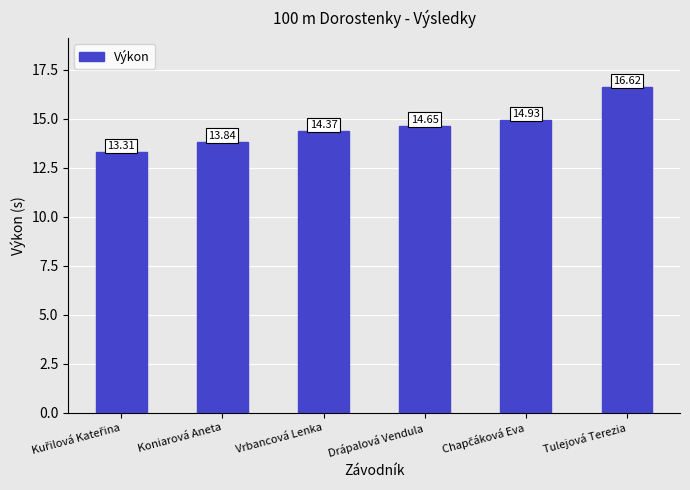

How many data points does each series have?

6